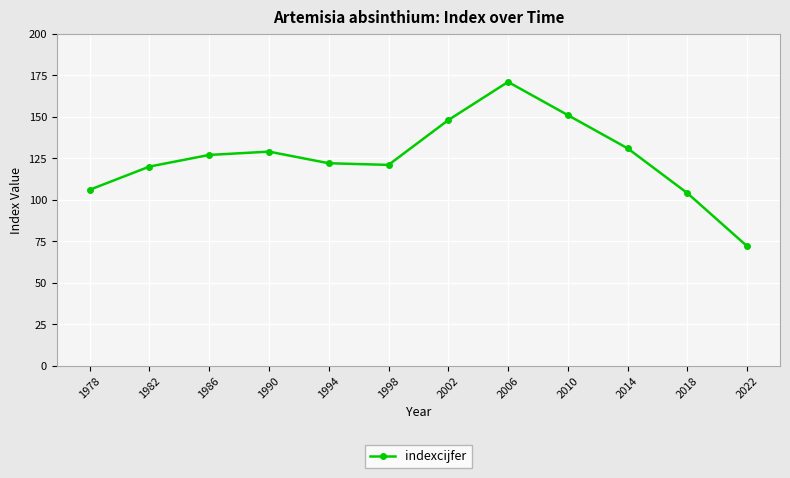

Reading left to right, transcribe all the data shown in this chart.

106	120	127	129	122	121	148	171	151	131	104	72